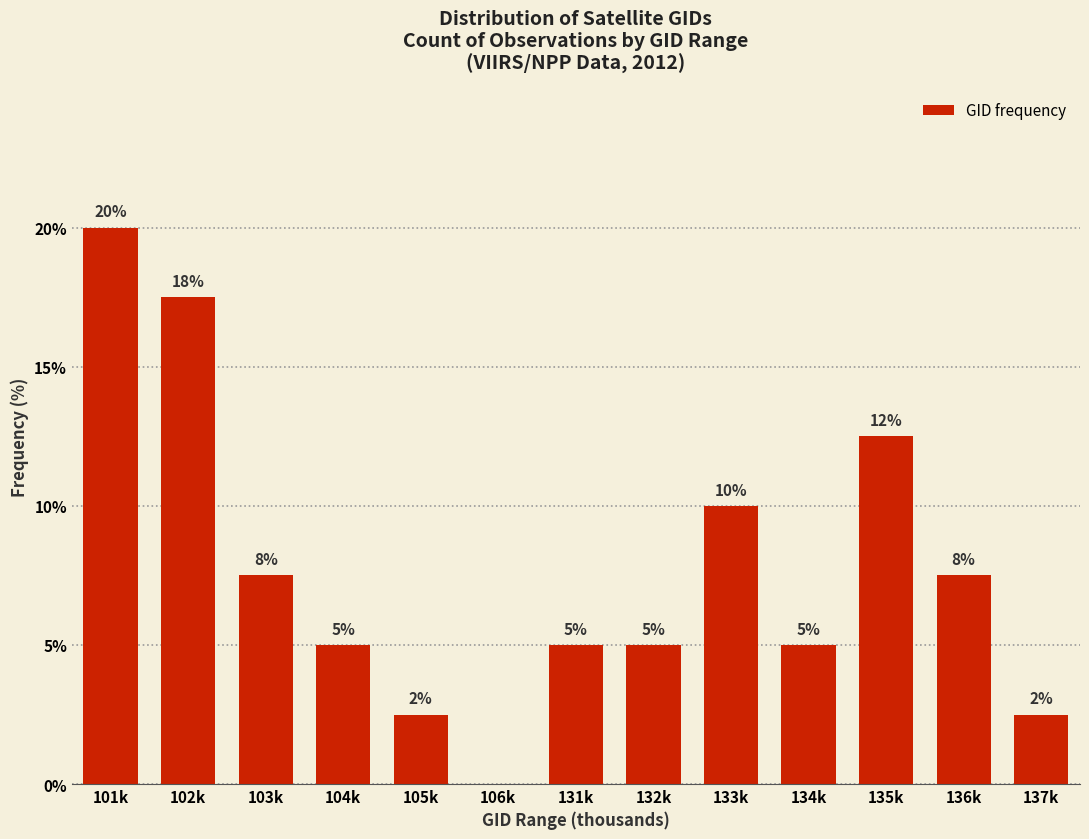

What is the sum of all values?

100.0